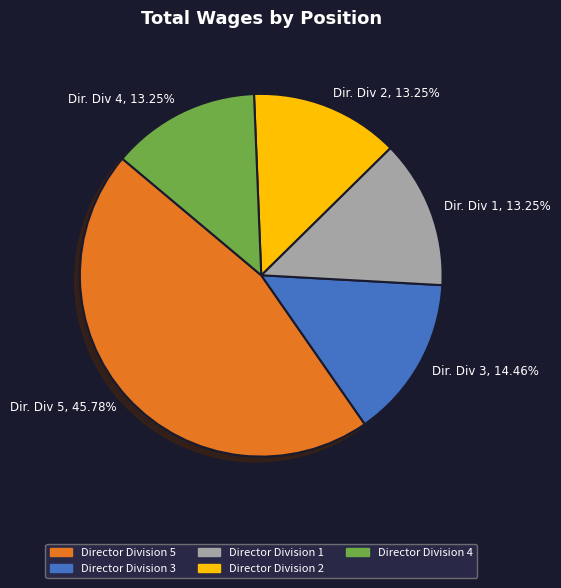

How many segments does this pie chart have?

5